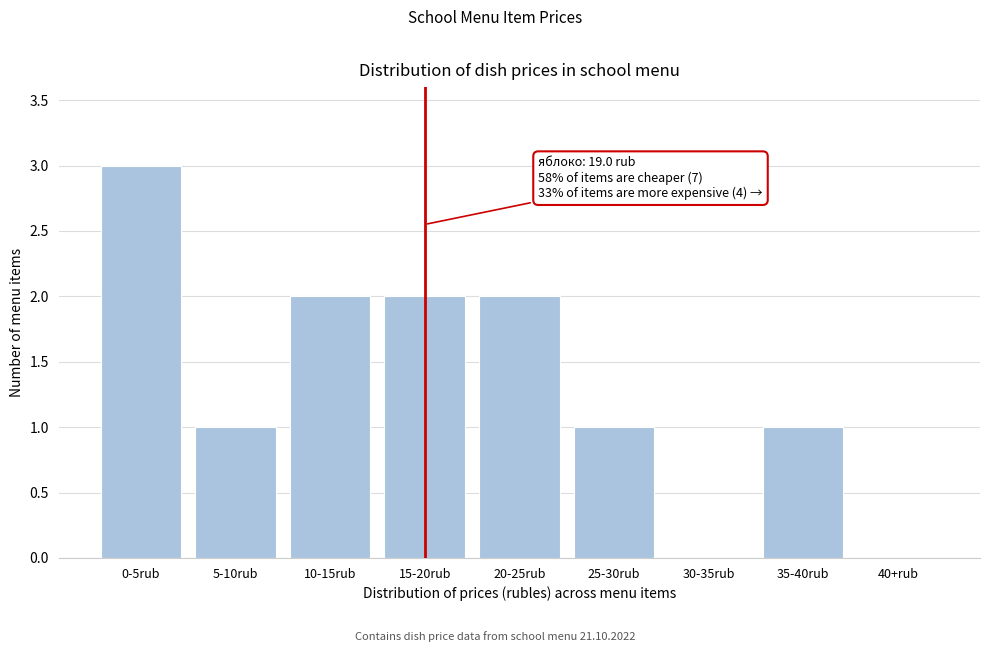

Reading right to left, what are all the values shown in this chart?

40+rub=0	35-40rub=1	30-35rub=0	25-30rub=1	20-25rub=2	15-20rub=2	10-15rub=2	5-10rub=1	0-5rub=3